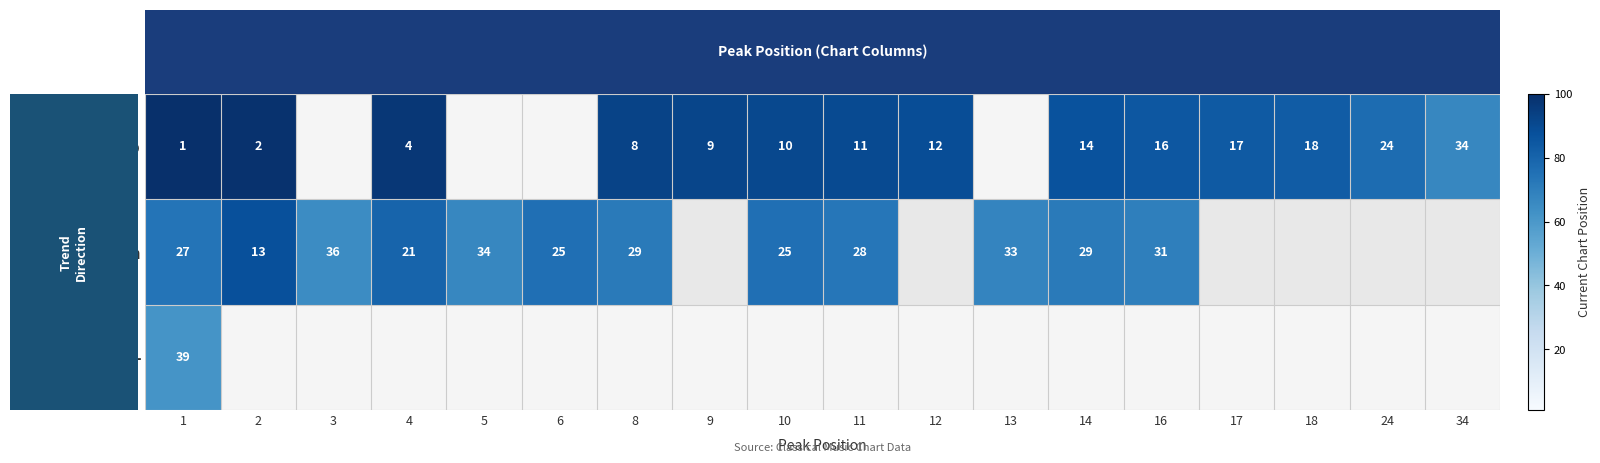

Is it true that up equals 31 at 24?

False